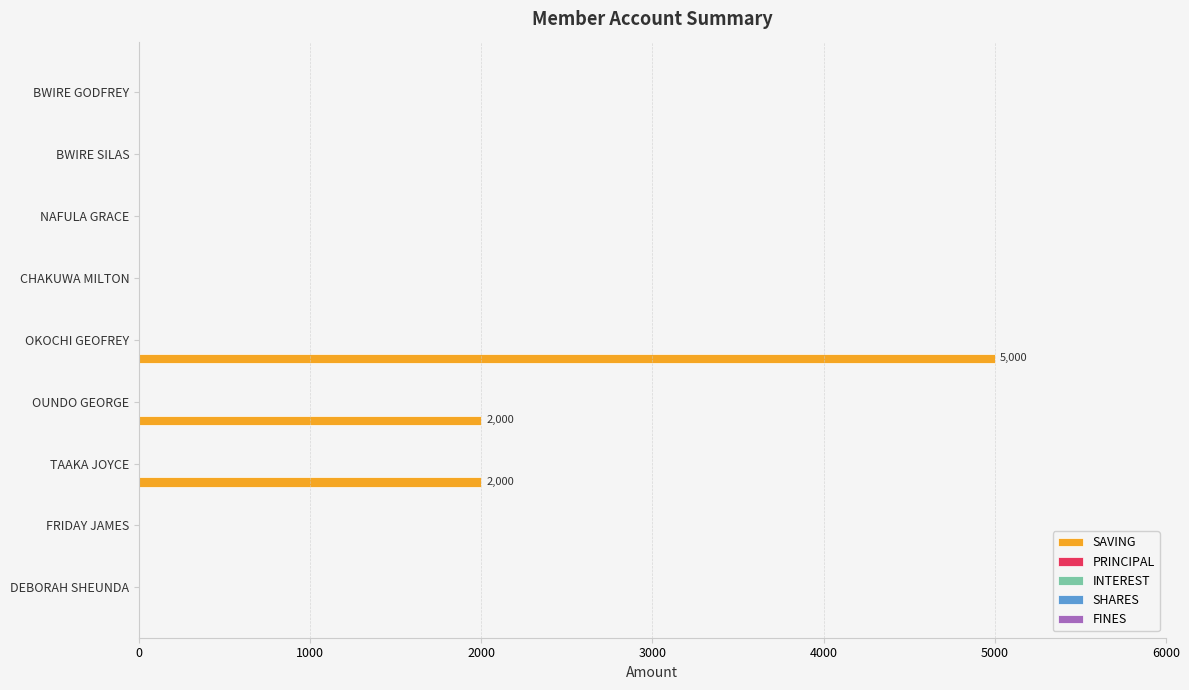

What is the maximum value shown in the chart?

5000